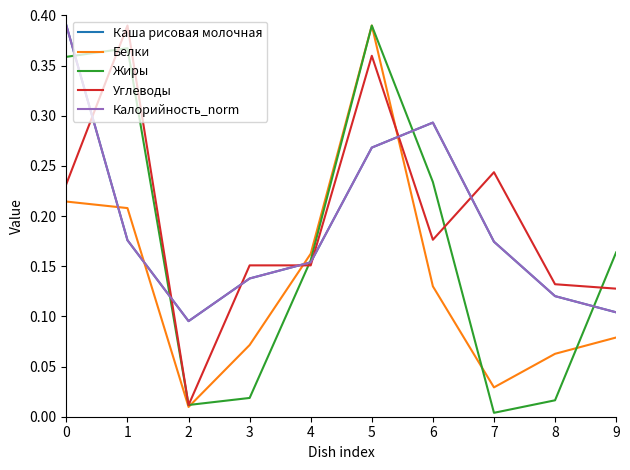

Is this an area chart (filled region under the line)?

No